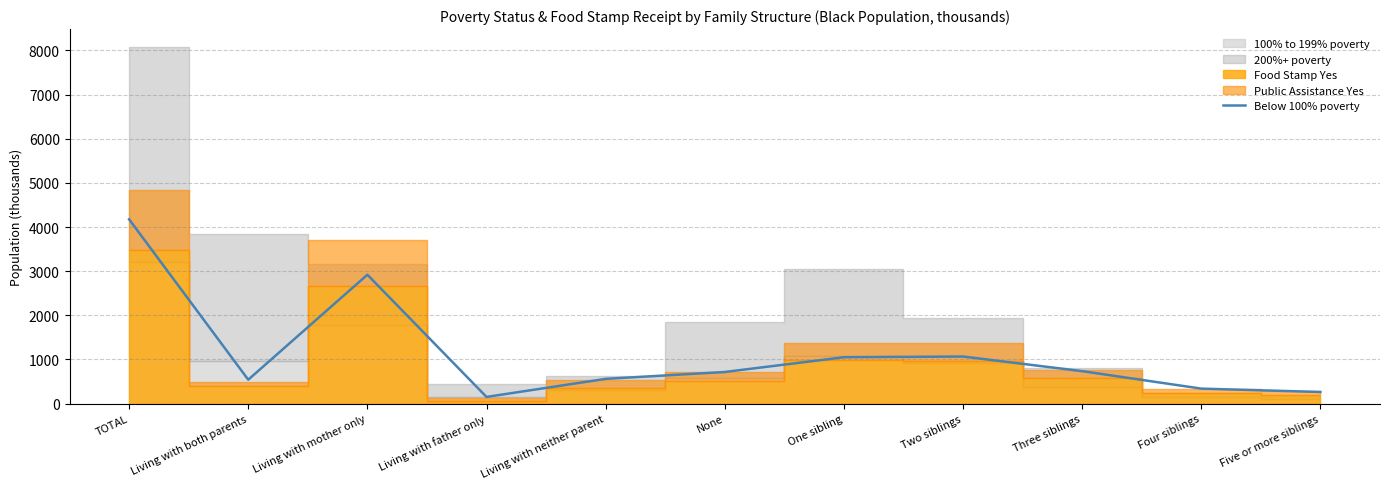

What is the sum of the values at None and Three siblings?

1453